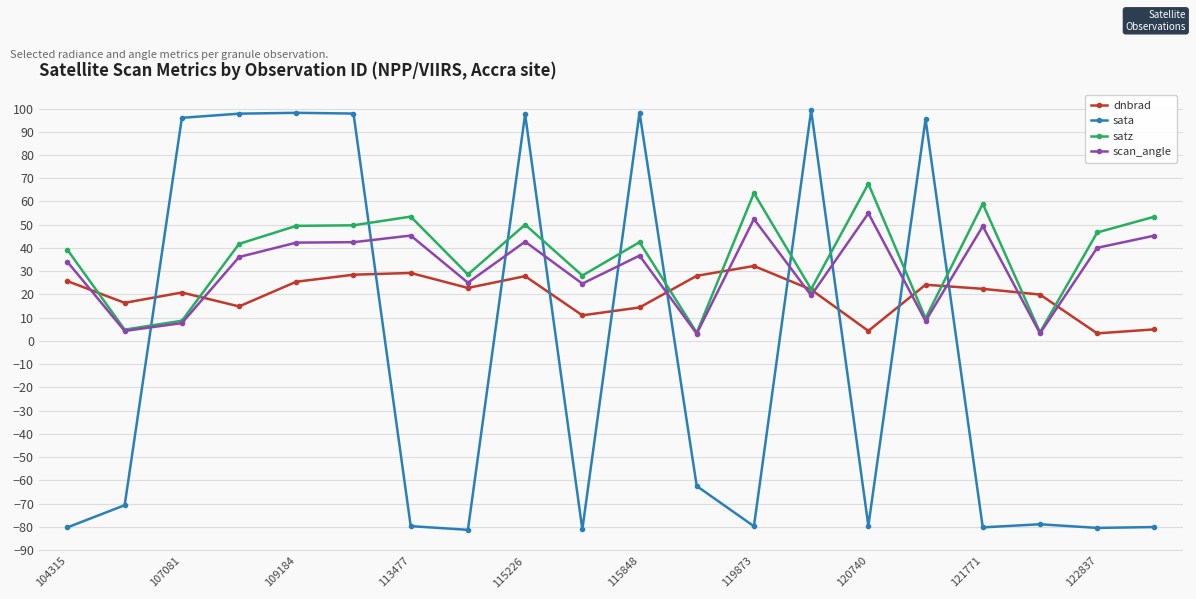

List the series in order of their peak value, lowest first.

dnbrad, scan_angle, satz, sata